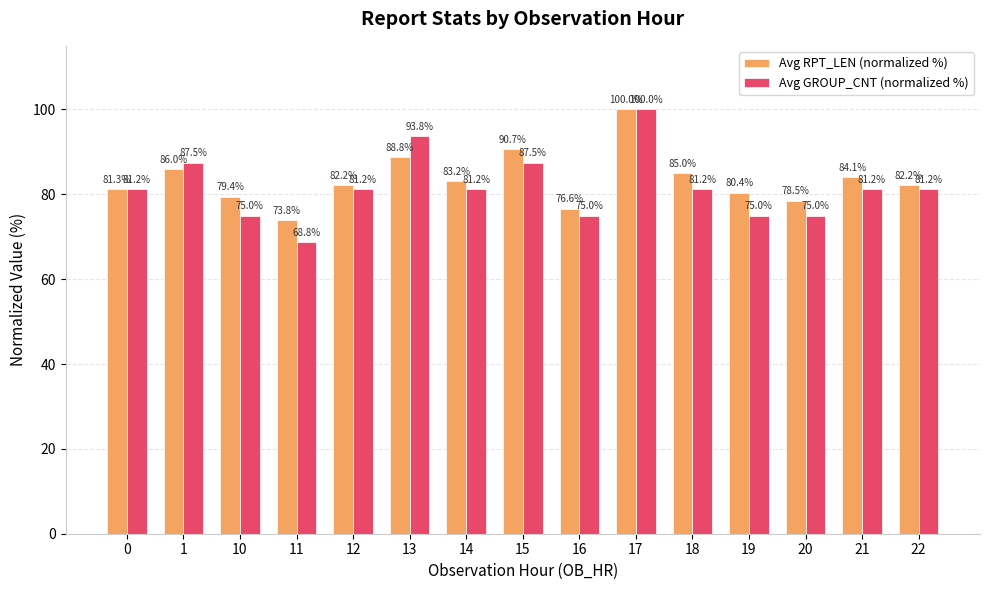

What is the total value across all series at 14?

164.4